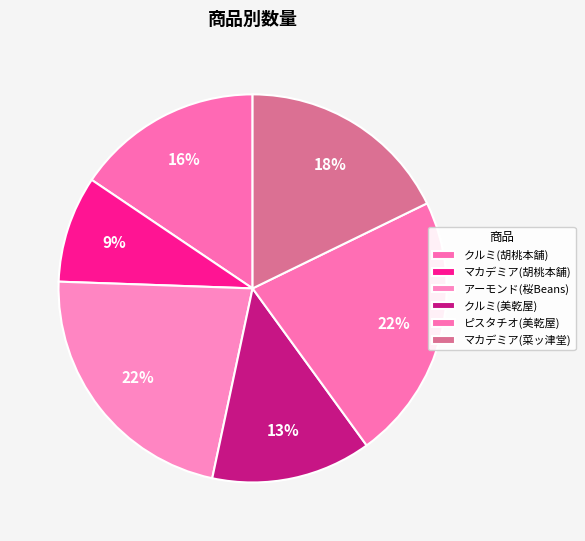

How many slices are in this pie chart?

6